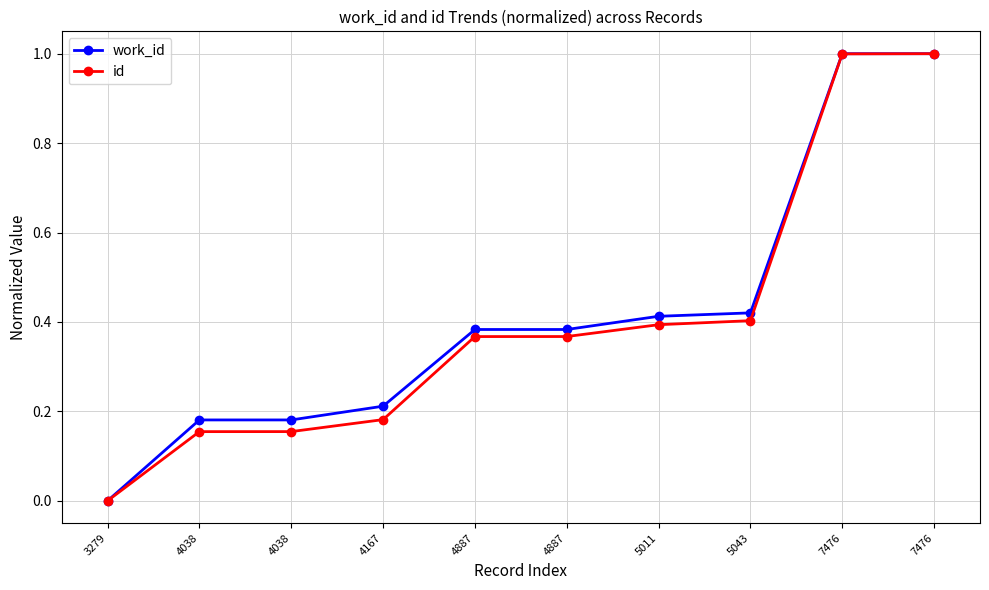

List the series in order of their peak value, highest first.

work_id, id